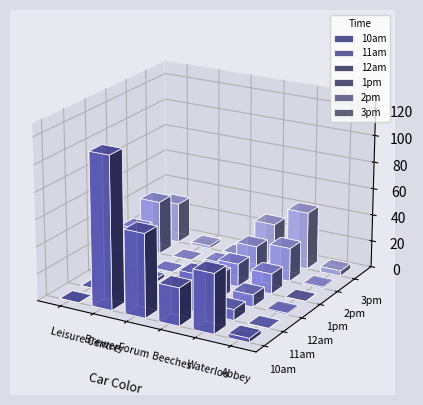

At which category does the chart reach its minimum across all series?

Leisure Centre